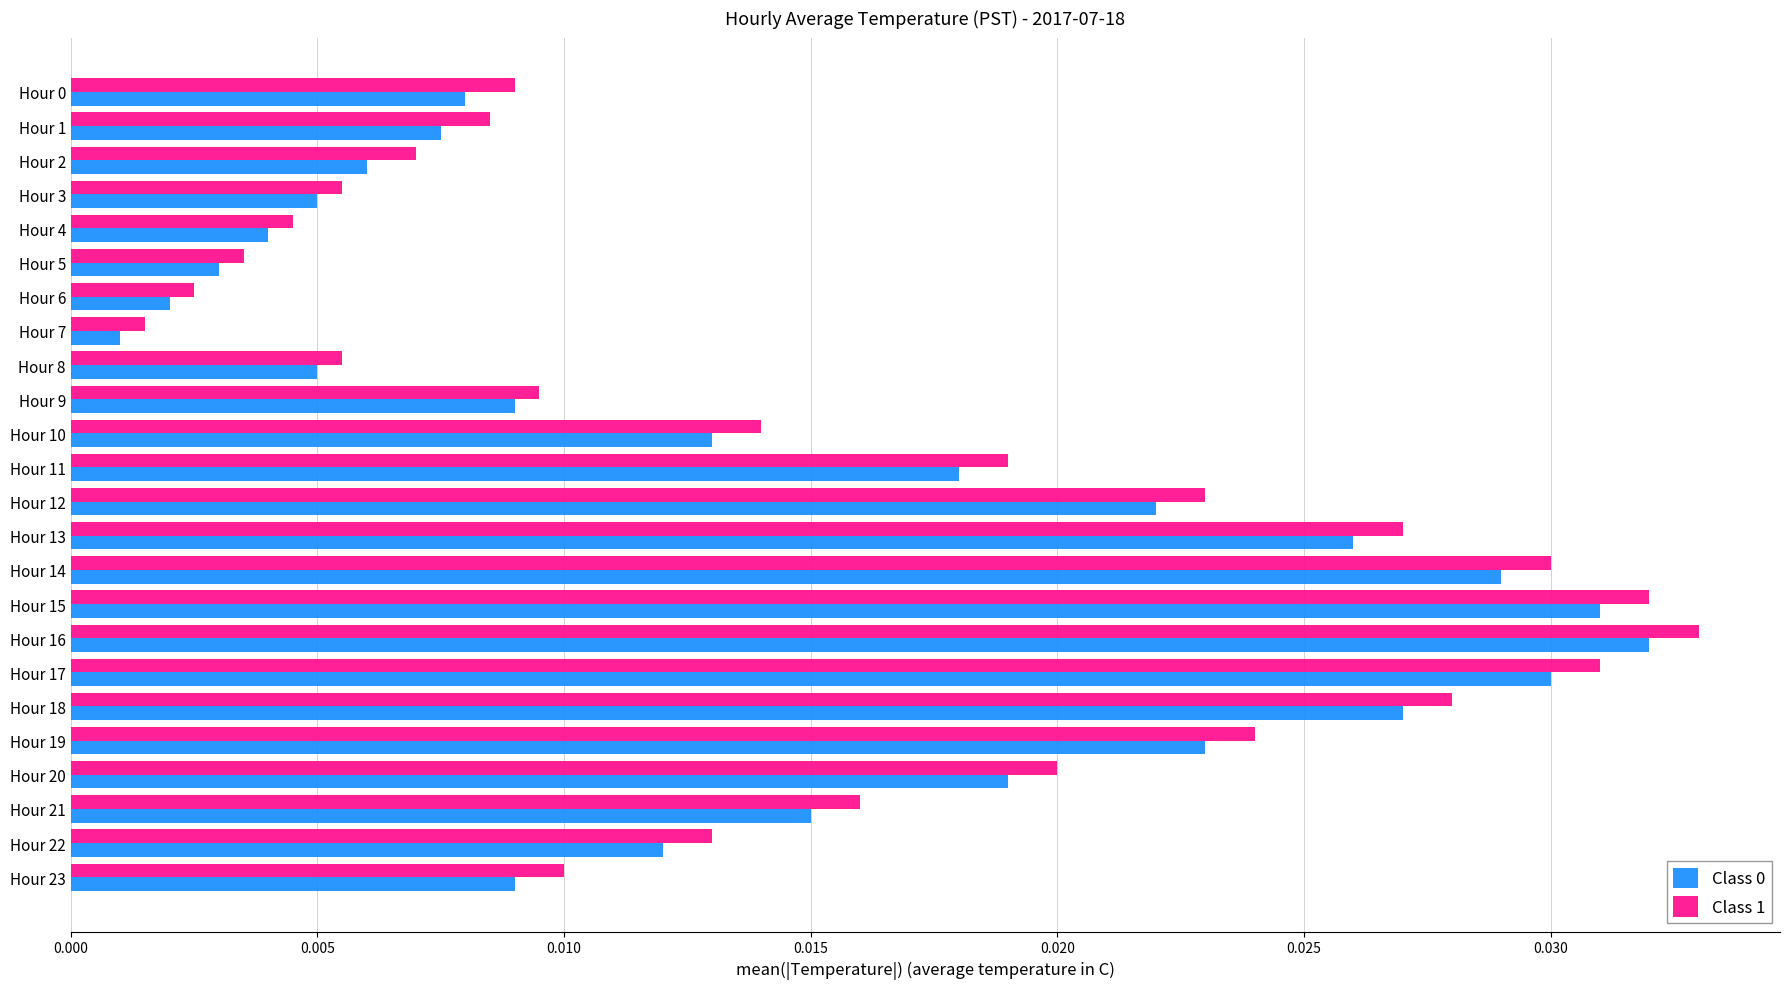

What is the sum of all Class 0 values?

0.4